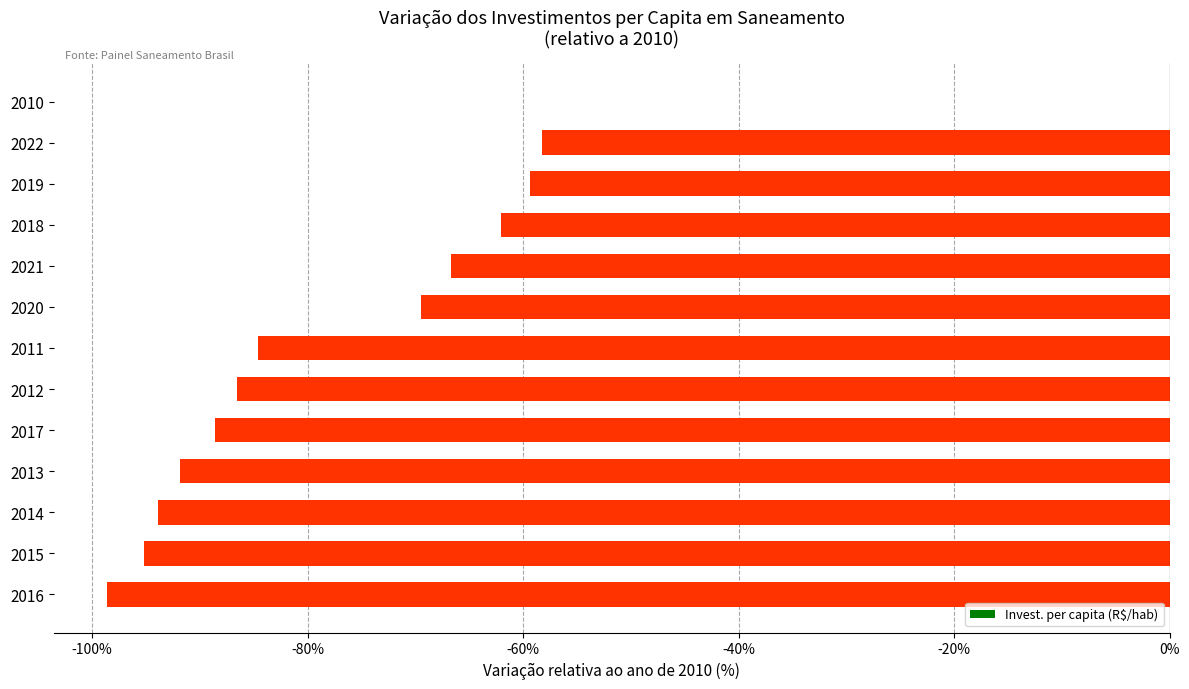

What is the change in value from 2022 to 2015?

-37.0